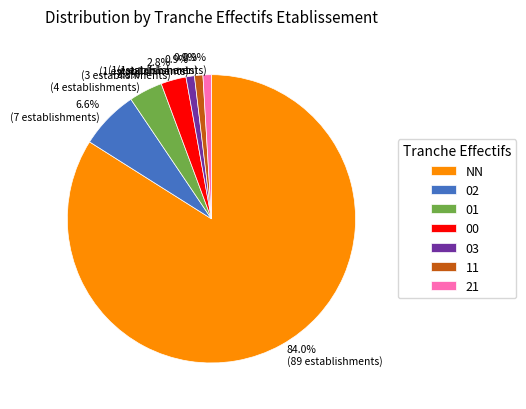

Is it true that 02 is 1% of the pie?

False